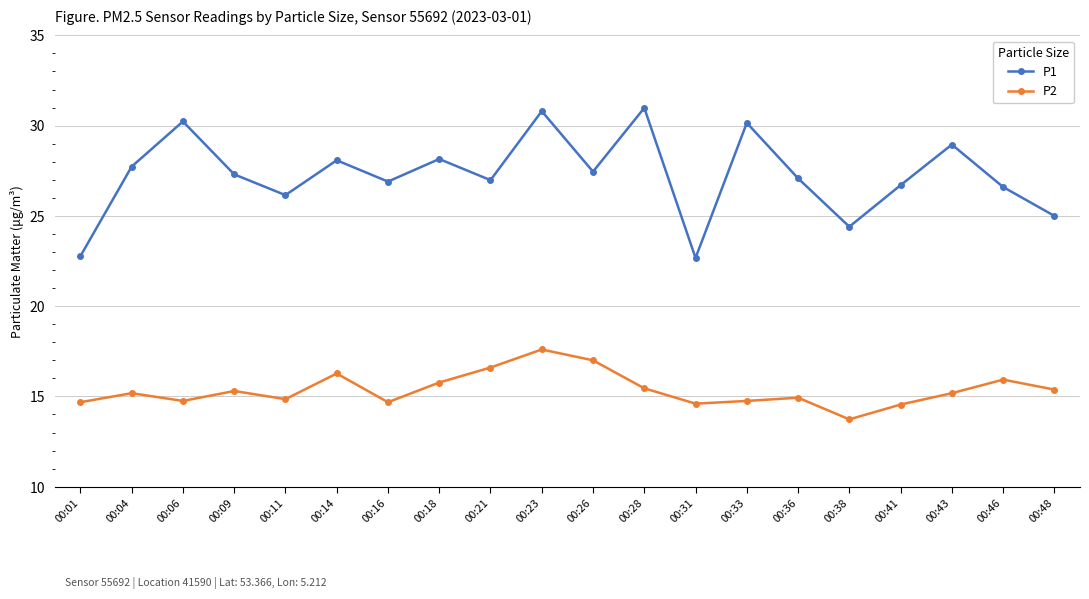

What is the sum of all P1 values?

545.1